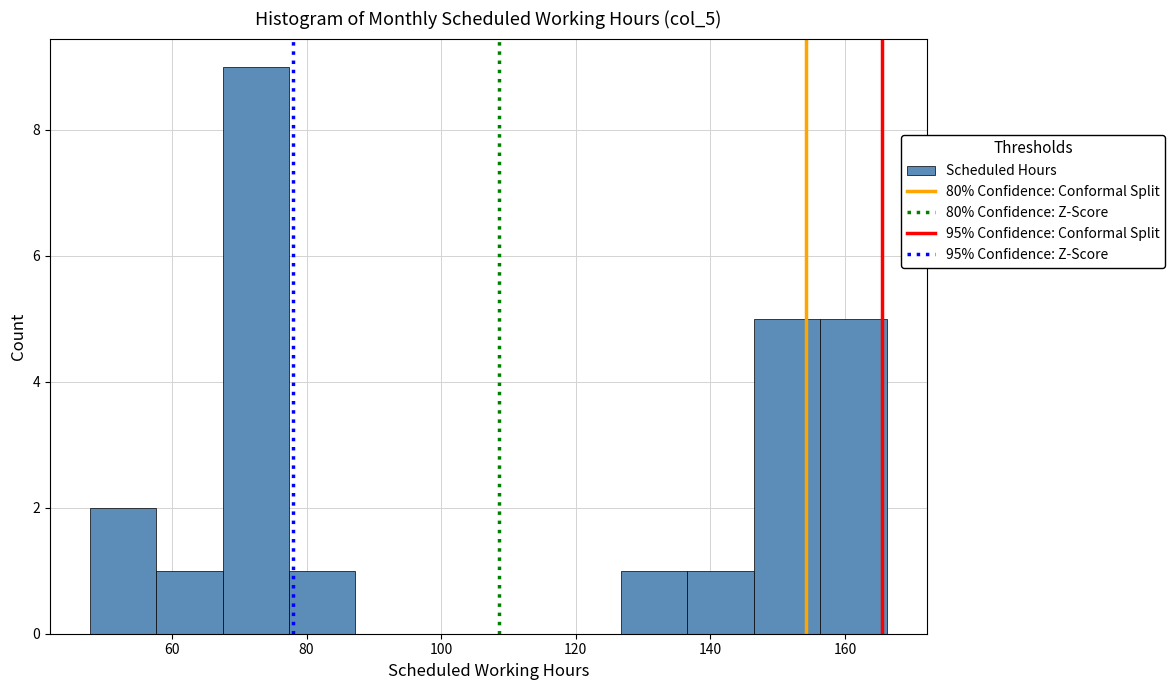

Reading left to right, transcribe this chart: for each bar, give the range it covers on the x-axis and its height. Neither the bar edges nor the heights are printed on the chart, so give them approximately, as read against the axes.

48 to 58: 2
58 to 68: 1
68 to 78: 9
78 to 88: 1
88 to 98: 0
98 to 108: 0
108 to 116: 0
116 to 126: 0
126 to 136: 1
136 to 146: 1
146 to 156: 5
156 to 166: 5